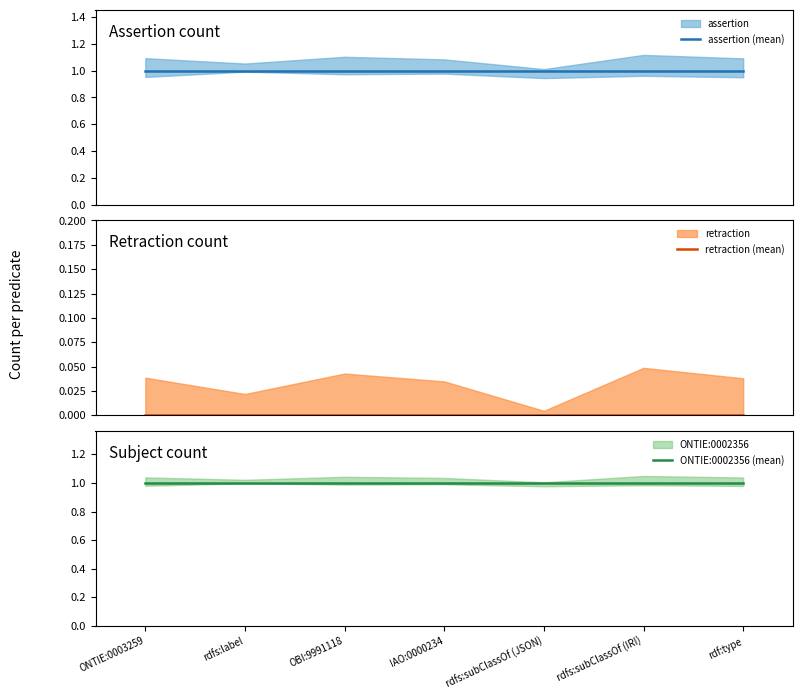

True or false: assertion (mean) and ONTIE:0002356 (mean) cross at least once.

False